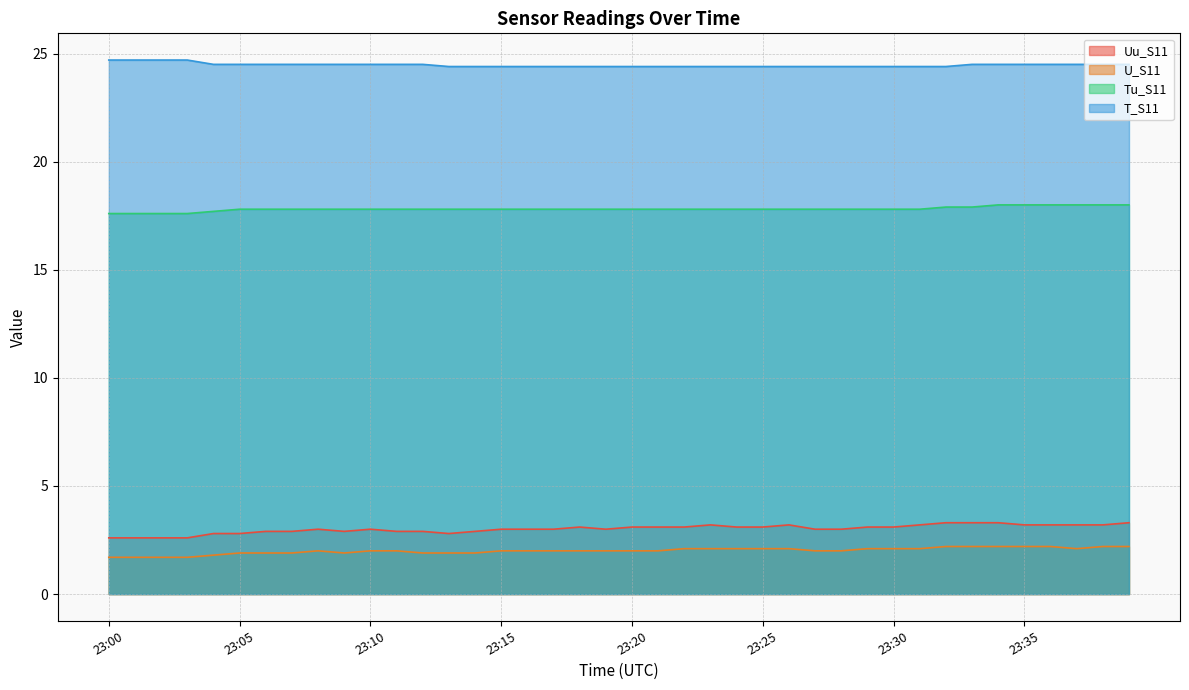

Count the number of data series in this chart.

4